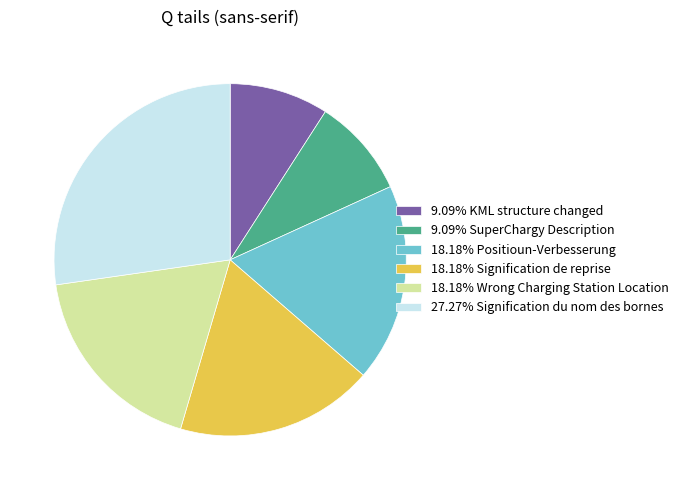

What is the ratio of the value at 18.18% Positioun-Verbesserung to the value at 9.09% SuperChargy Description?

2.0